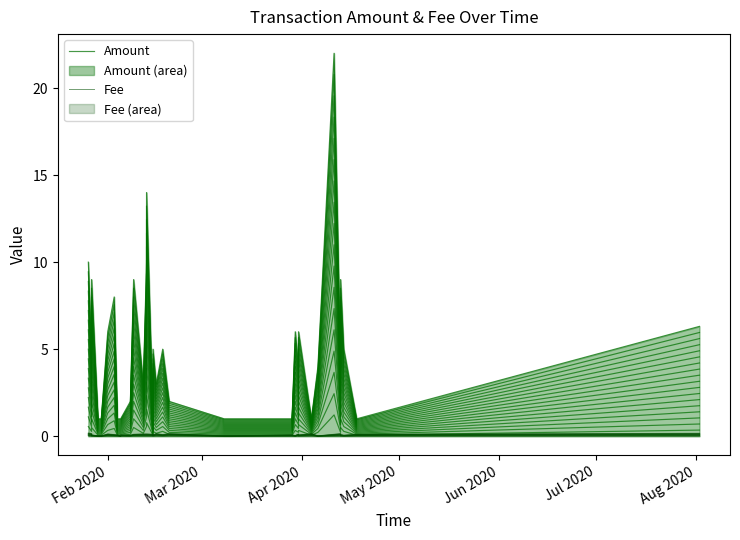

The value of Amount at 22 is 0.0. True or false?

False